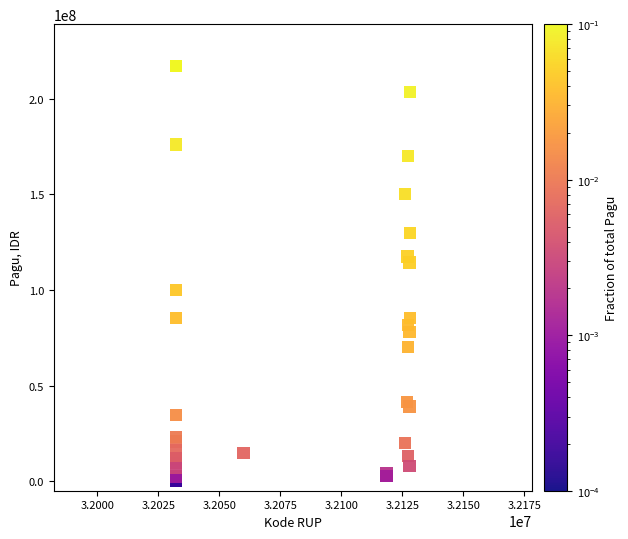

What Y value in the scatter plot is closest to 108830000?

114296000